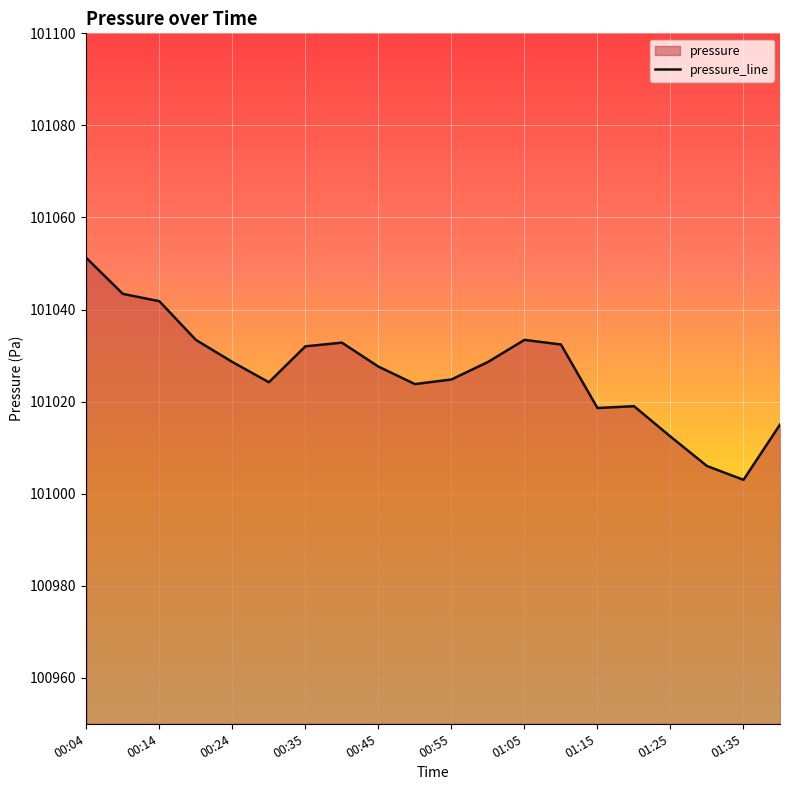

What is the minimum value shown in the chart?

101003.0